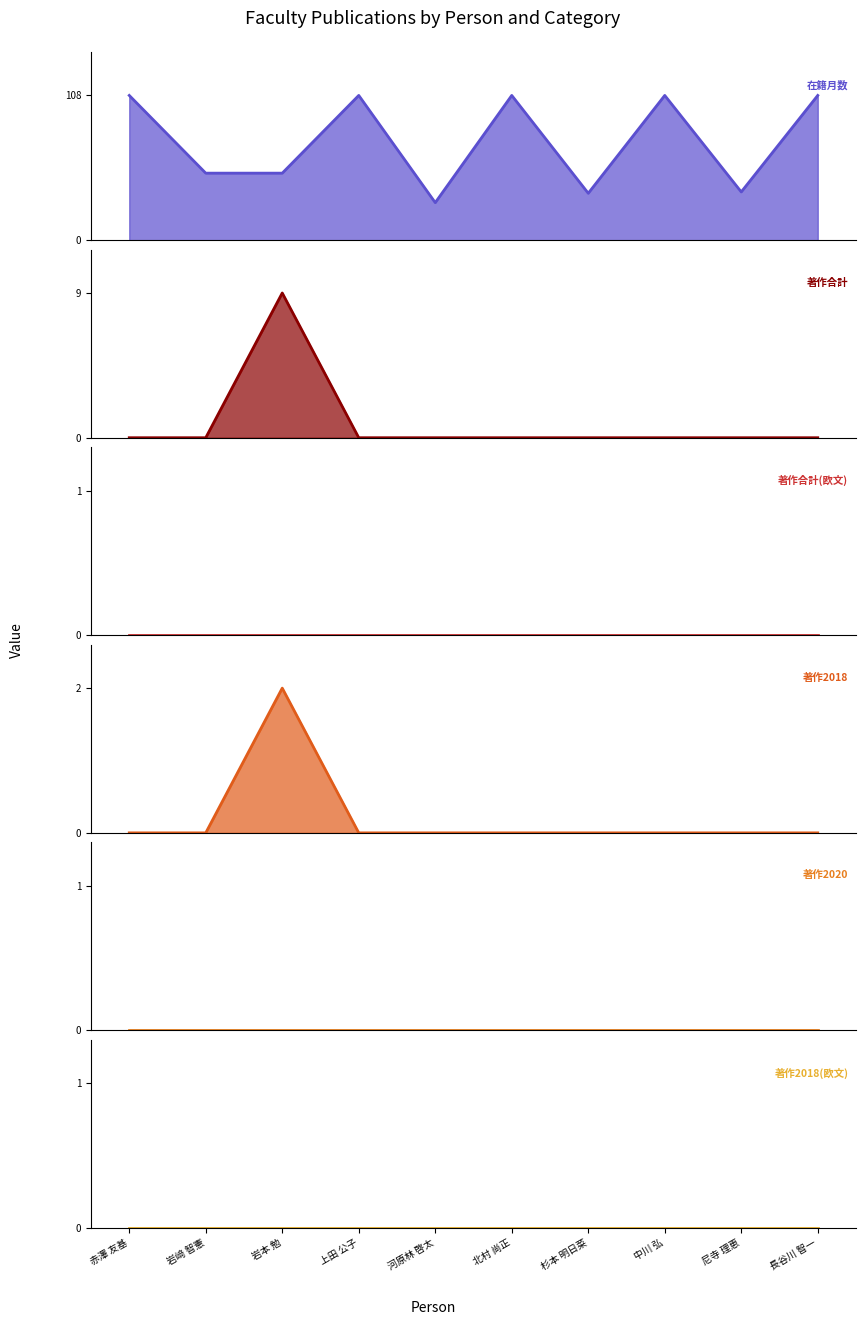

What is the minimum value shown in the chart?

28